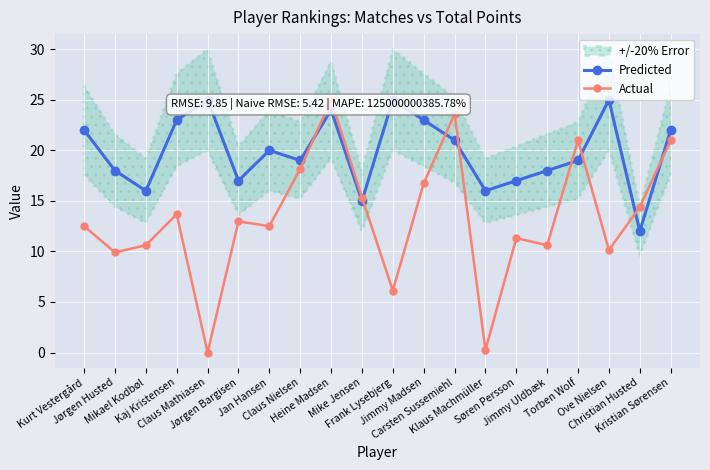

What is the label of the 9th point from the right?

Jimmy Madsen